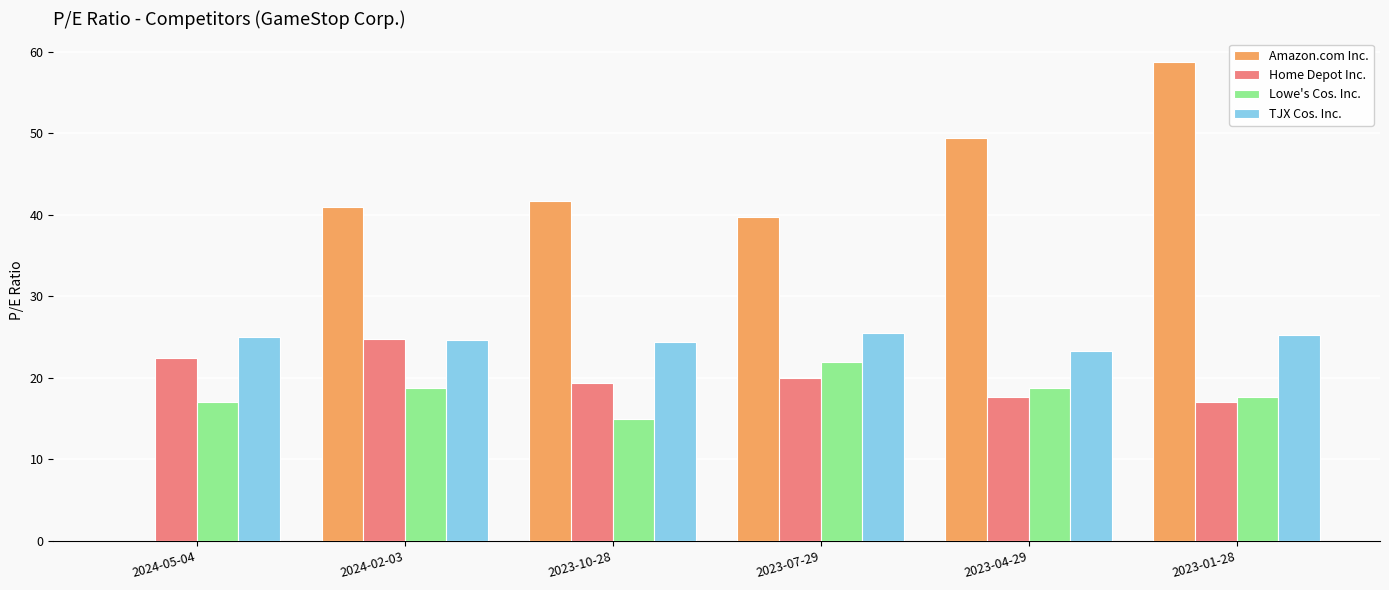

What is the sum of the Home Depot Inc. values at 2023-10-28 and 2023-01-28?

36.4